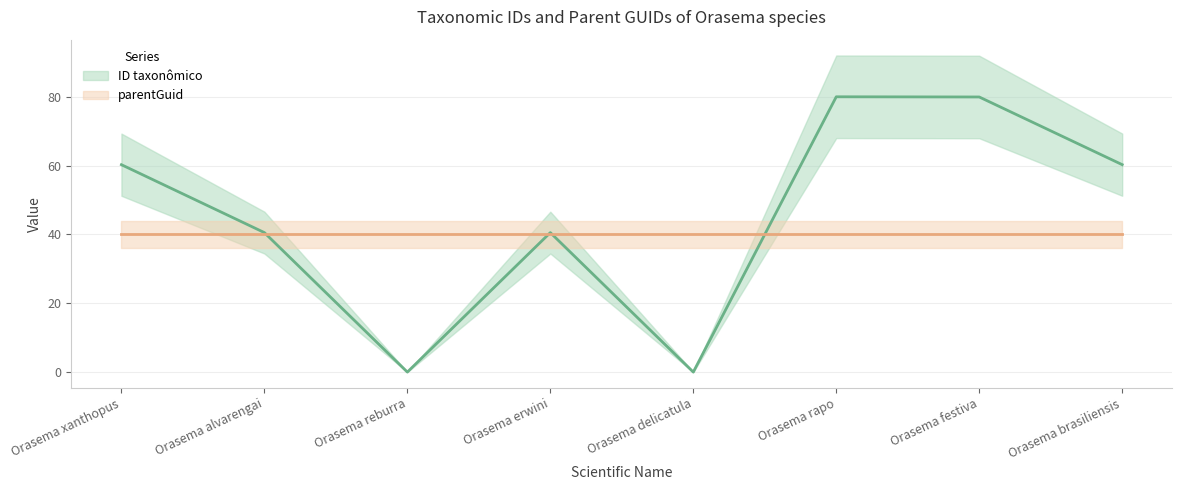

Read the value at Orasema festiva.

79.9